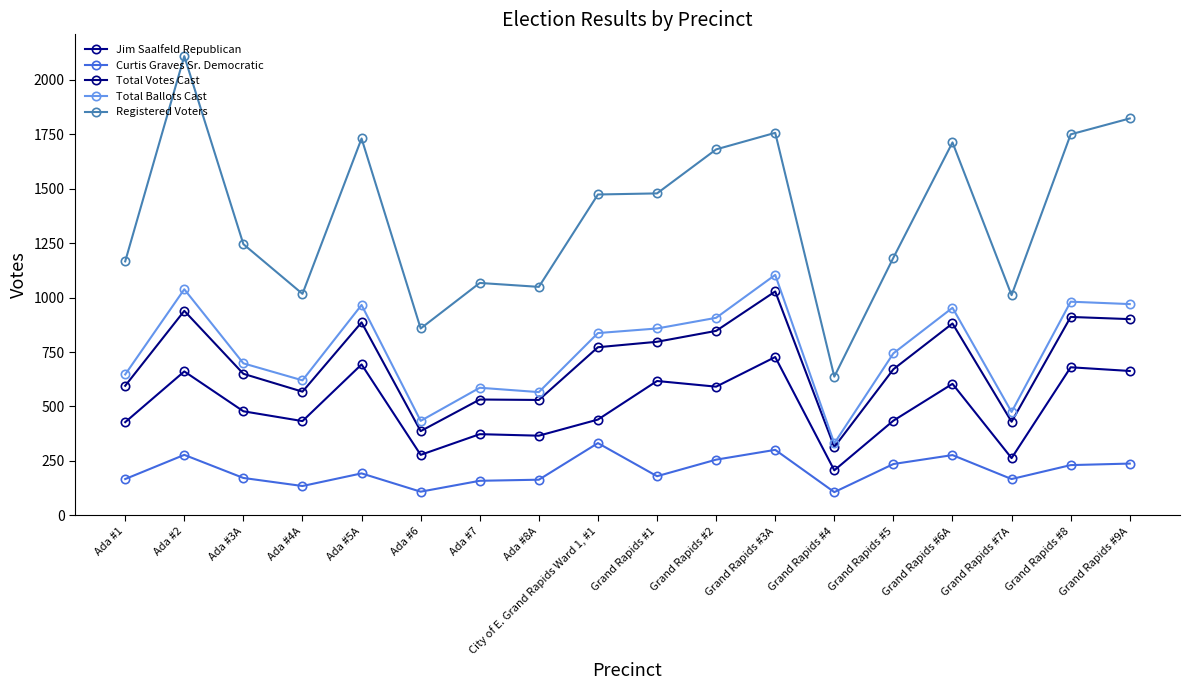

True or false: Total Votes Cast and Registered Voters cross at least once.

False